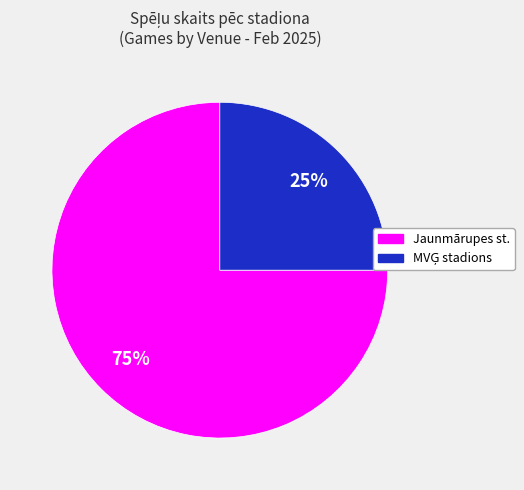

To the nearest percent, what is the average slice percentage?

50%